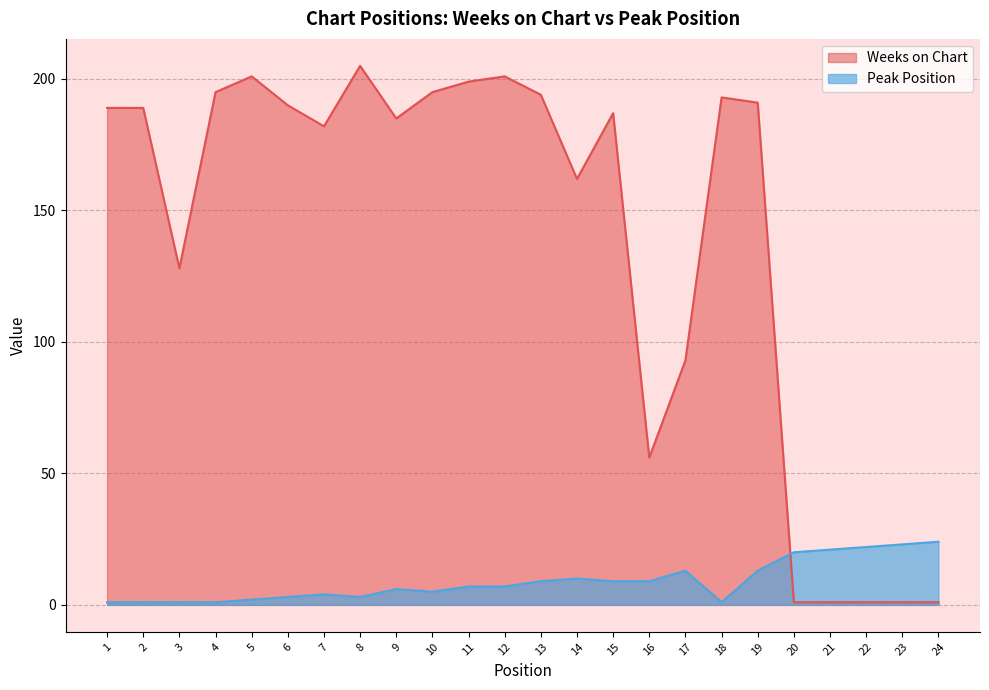

What is the smallest value displayed?

1